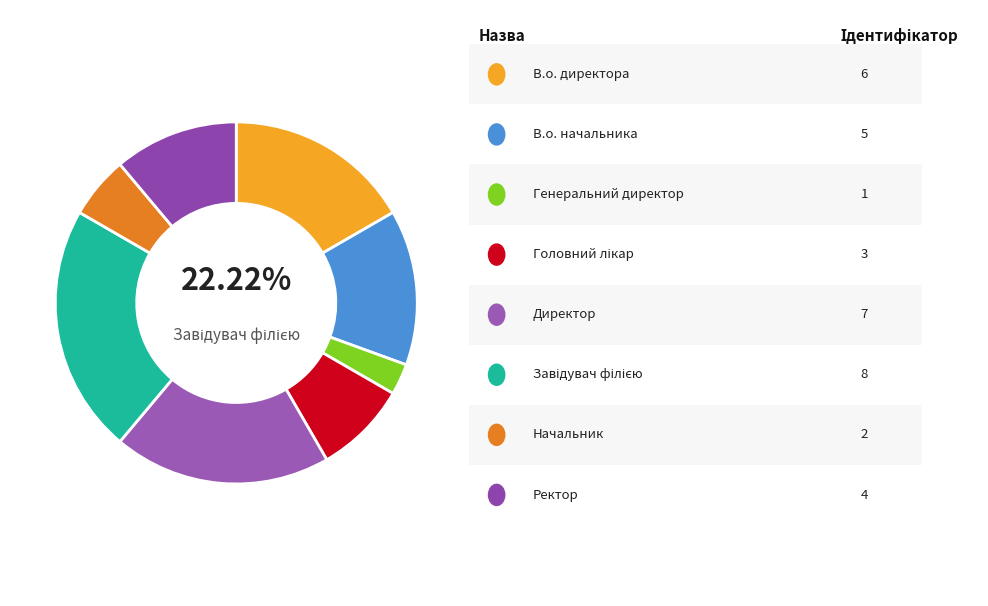

Approximately how many times larger is the value at В.о. начальника compared to Начальник?

2.5